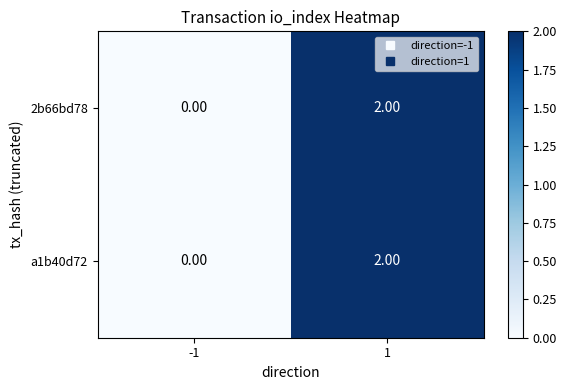

List the labels in order of a1b40d72 value, smallest first.

-1, 1